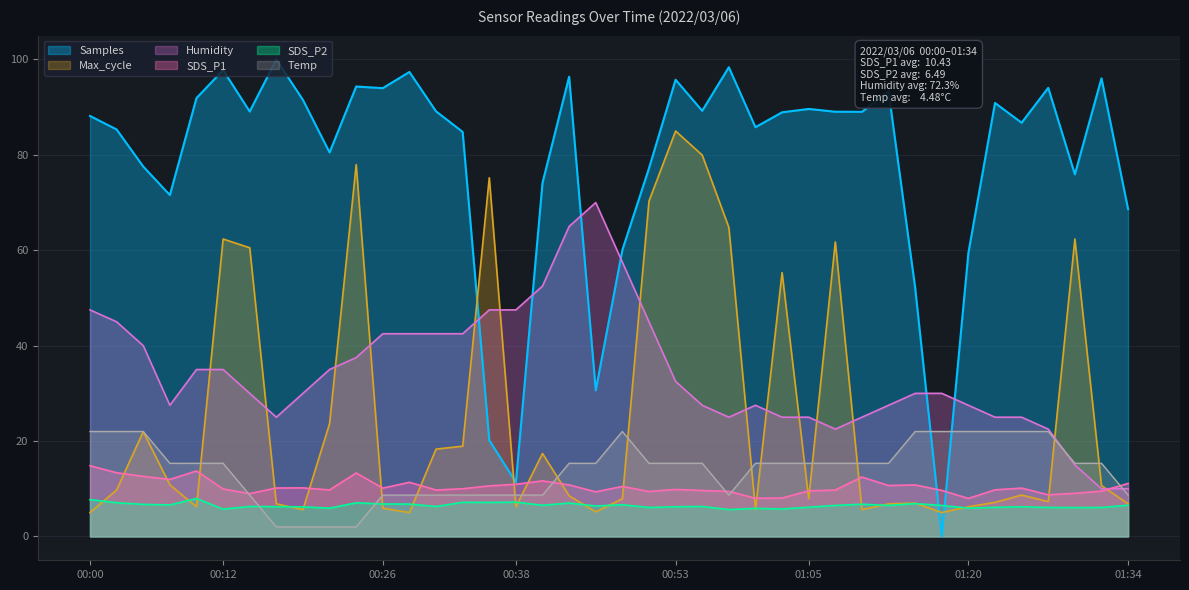

Which series has the largest total across all categories?

Samples